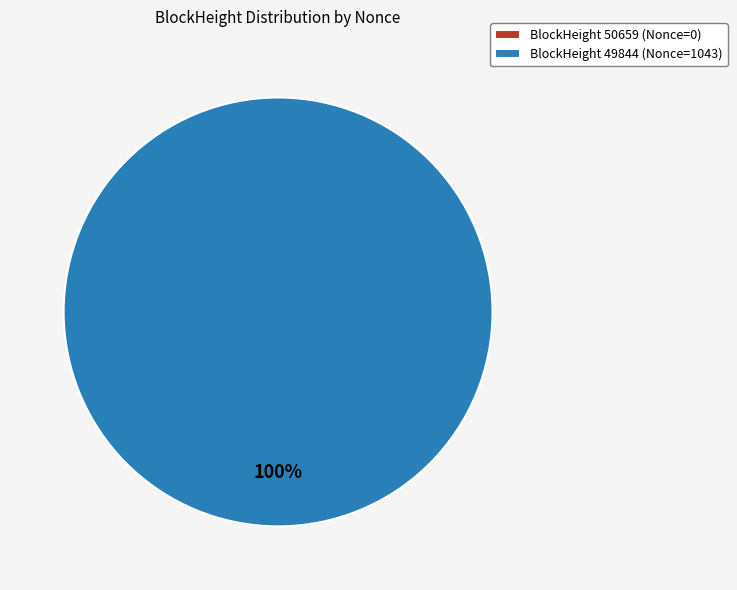

Count the number of slices in the pie.

2